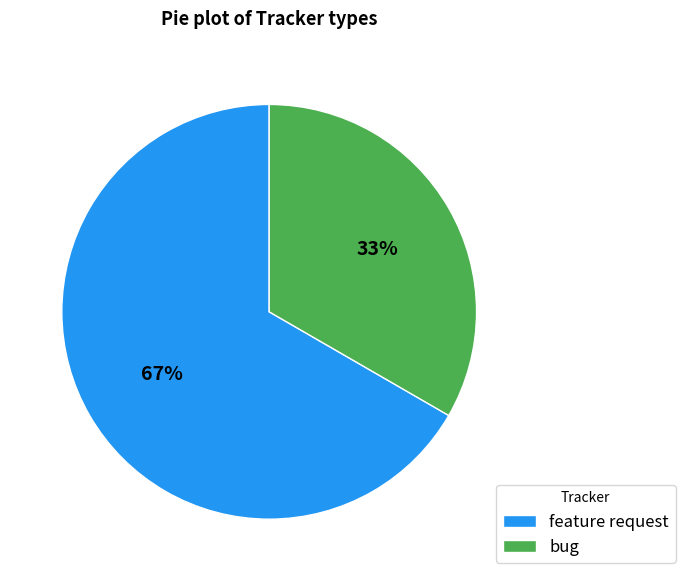

What is the largest slice in the pie chart?

feature request